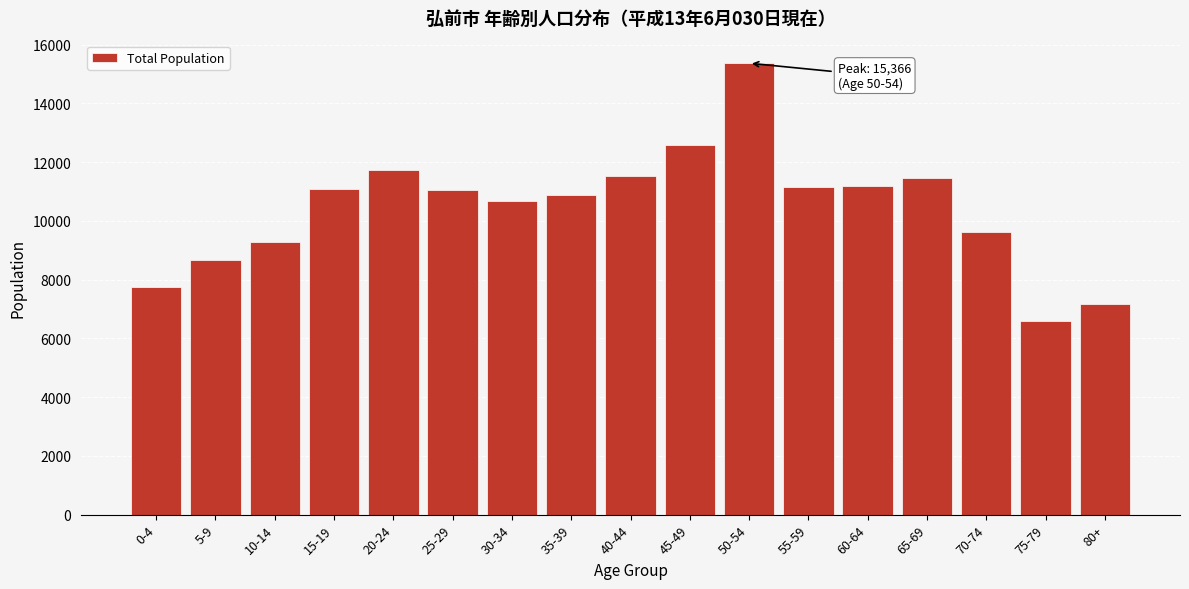

Which has a higher value, 20-24 or 50-54?

50-54